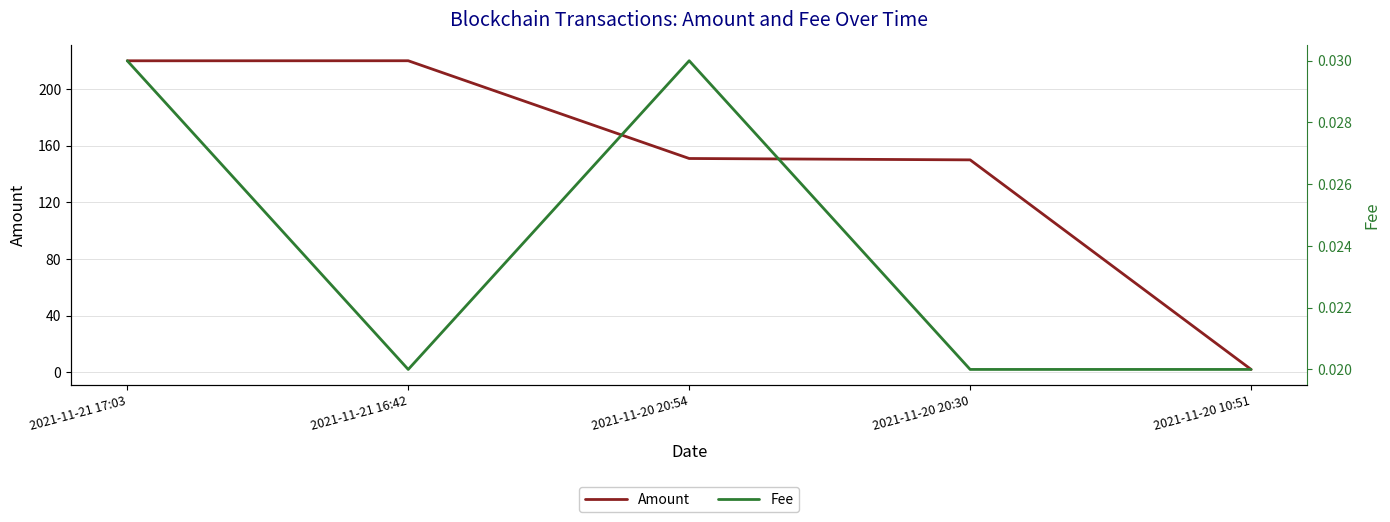

What is the lowest value of the Amount series?

2.0